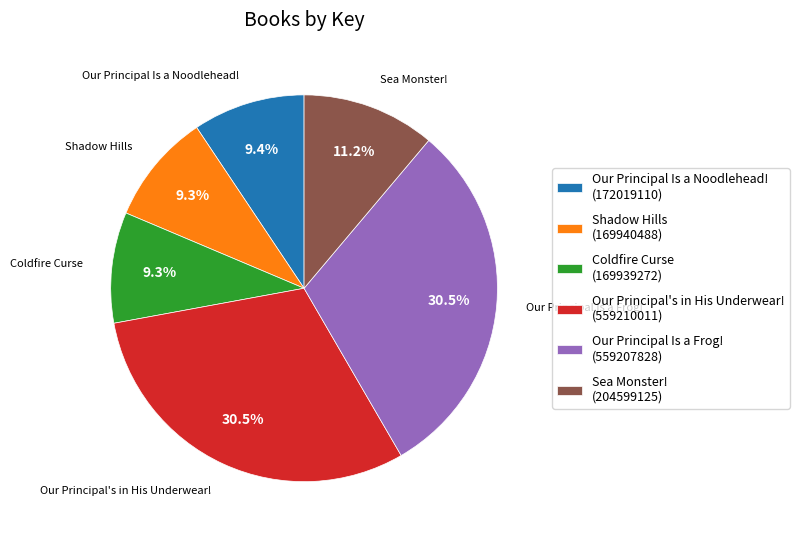

Does any single category account for the majority?

No